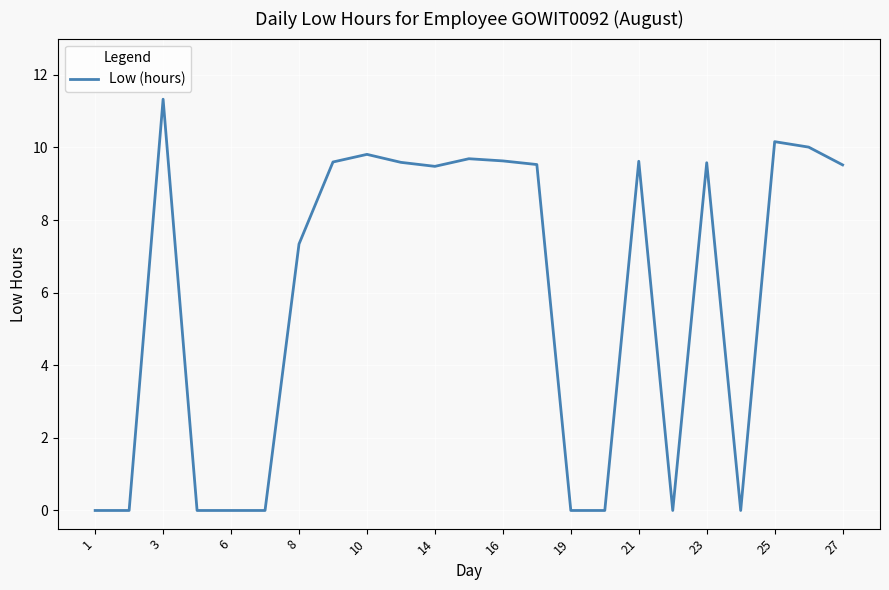

Does the chart have visible grid lines?

Yes